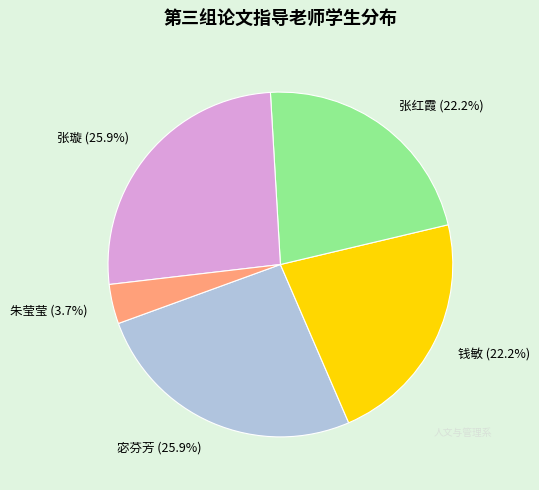

How many segments does this pie chart have?

5